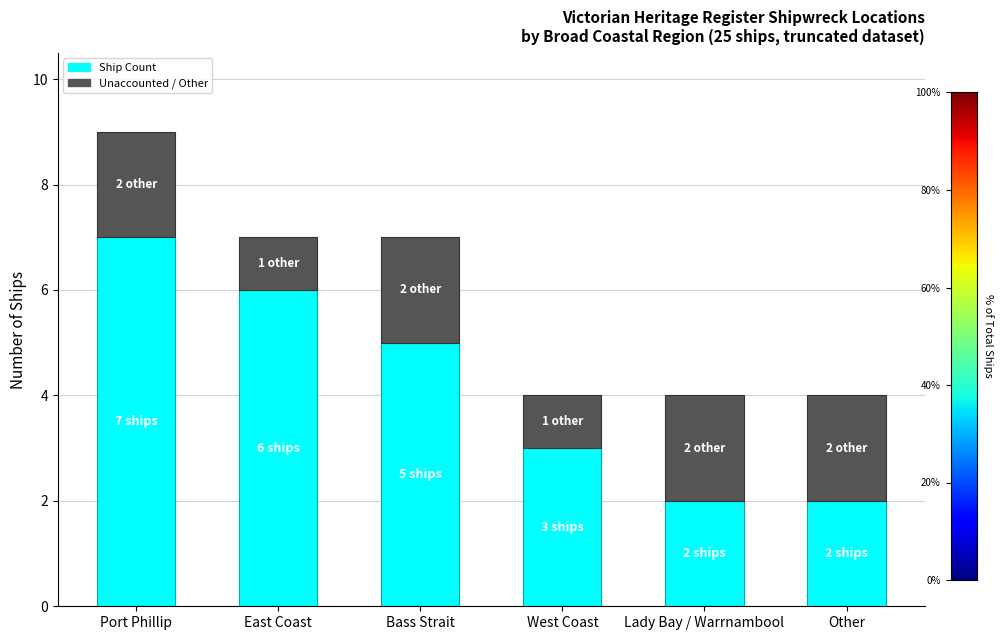

What is the total value across all series at West Coast?

4